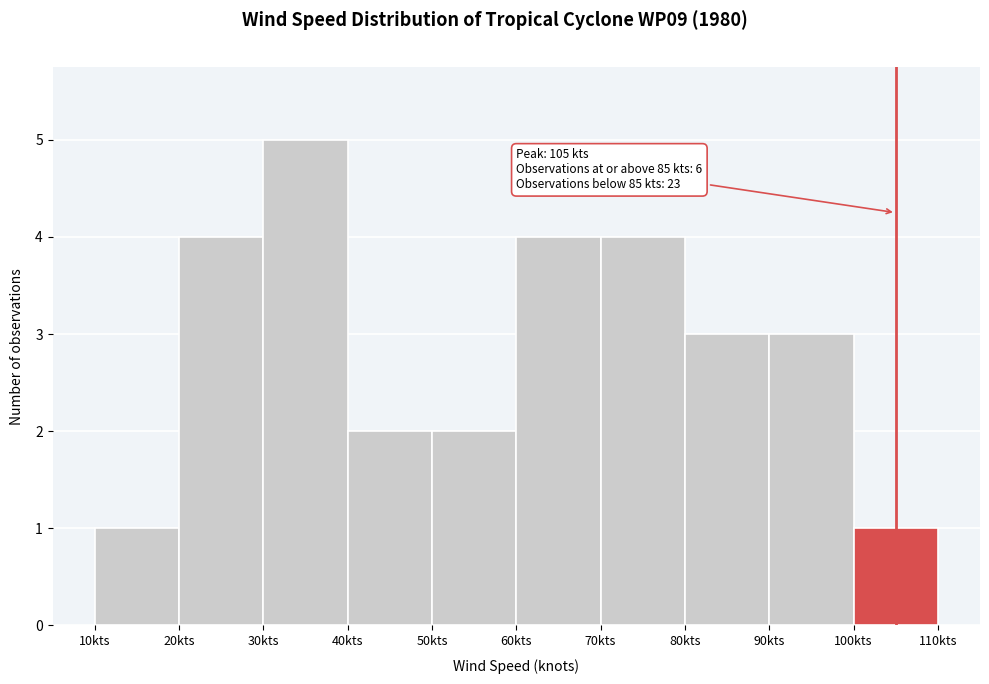

Which range on the x-axis has the tallest bar?

30 to 40